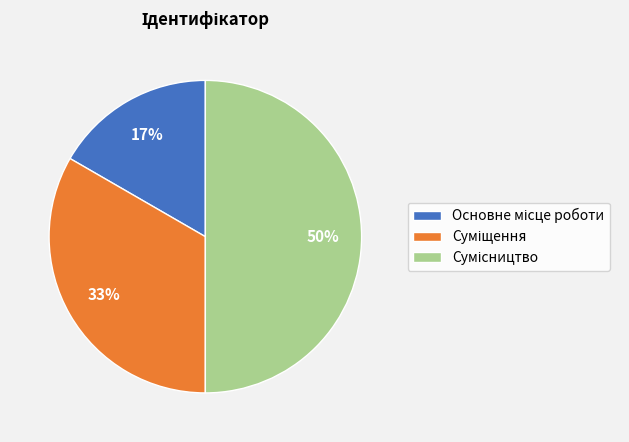

How many segments does this pie chart have?

3